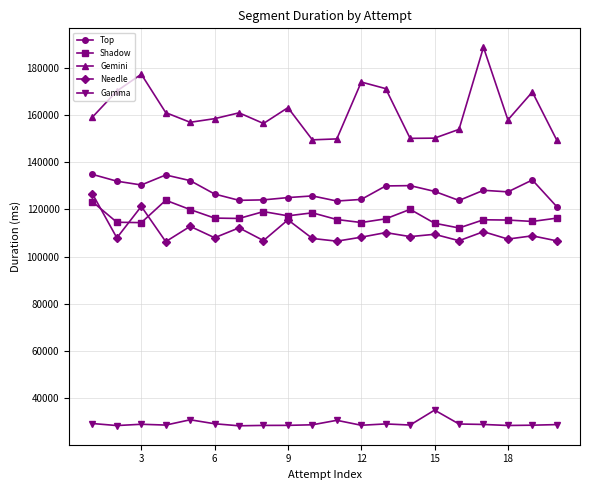

In Needle, how many points are lower than both neighbors (excluding endpoints)?

8